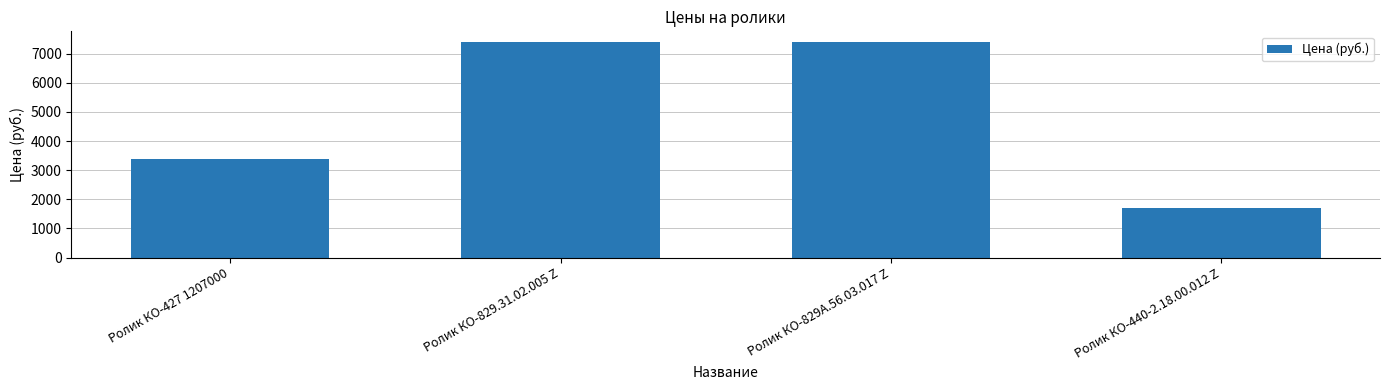

What is the label of the 4th bar from the right?

Ролик КО-427 1207000